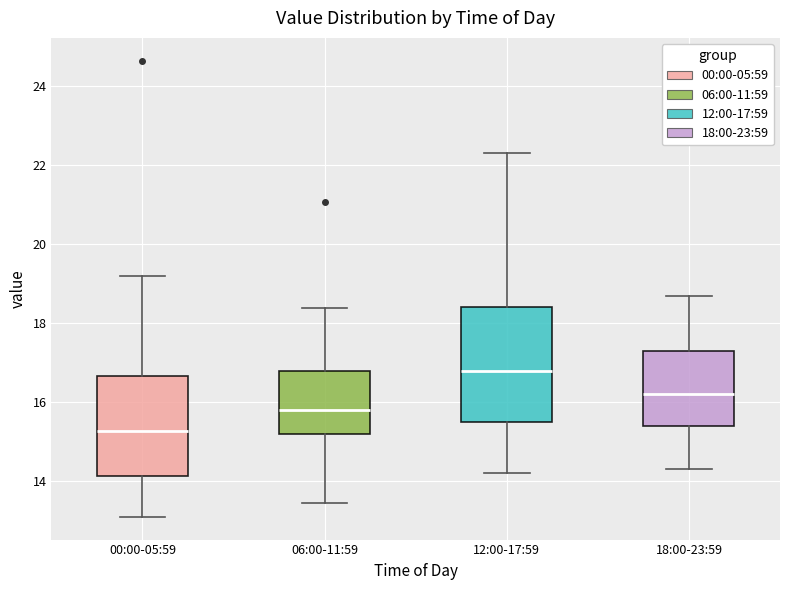

Reading left to right, read every box against the y-axis: the position of its median line, the range the box covers, and the ends of its whiskers. The values are not printed on the chart, so give them approximately, as read against the axis.

00:00-05:59: median 15.2, box 14.2 to 16.6, whiskers 13.2 to 19.2
06:00-11:59: median 15.8, box 15.2 to 16.8, whiskers 13.4 to 18.4
12:00-17:59: median 16.8, box 15.6 to 18.4, whiskers 14.2 to 22.4
18:00-23:59: median 16.2, box 15.4 to 17.4, whiskers 14.4 to 18.8